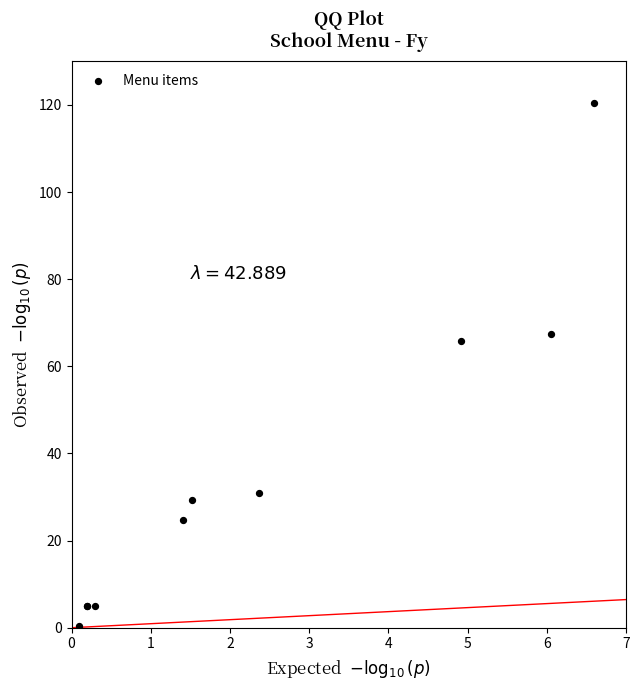

What Y value in the scatter plot is closest to 60?

65.8